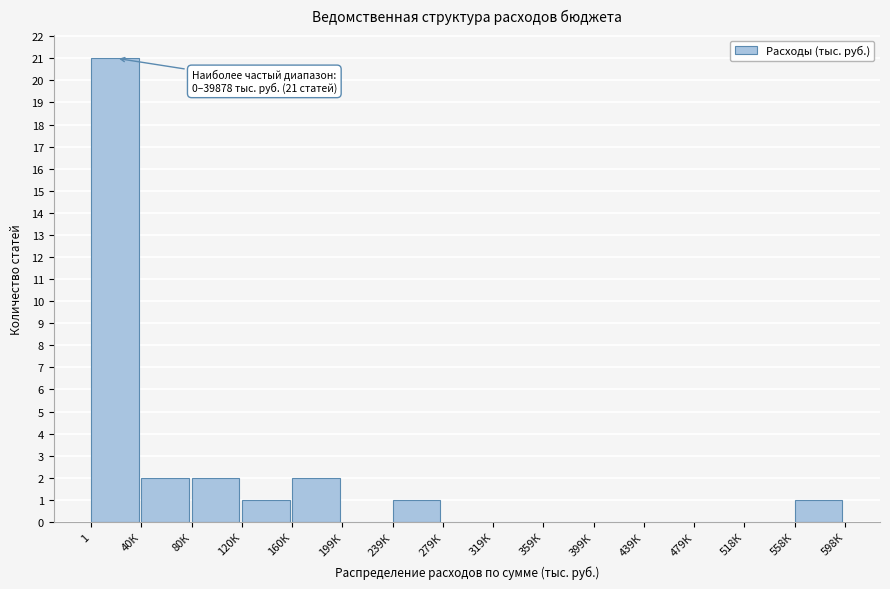

Reading left to right, what are all the values shown in this chart?

1=21	40К=2	80К=2	120К=1	160К=2	199К=0	239К=1	279К=0	319К=0	359К=0	399К=0	439К=0	479К=0	518К=0	558К=1